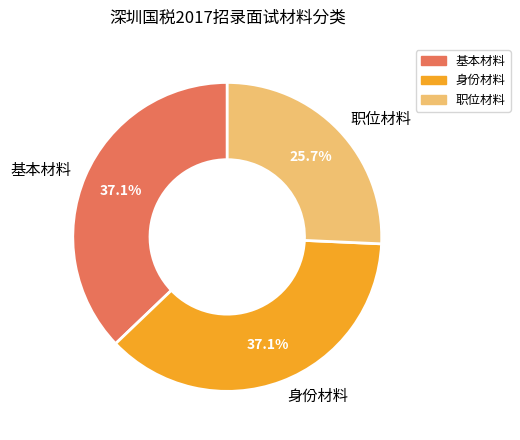

How many slices are in this pie chart?

3